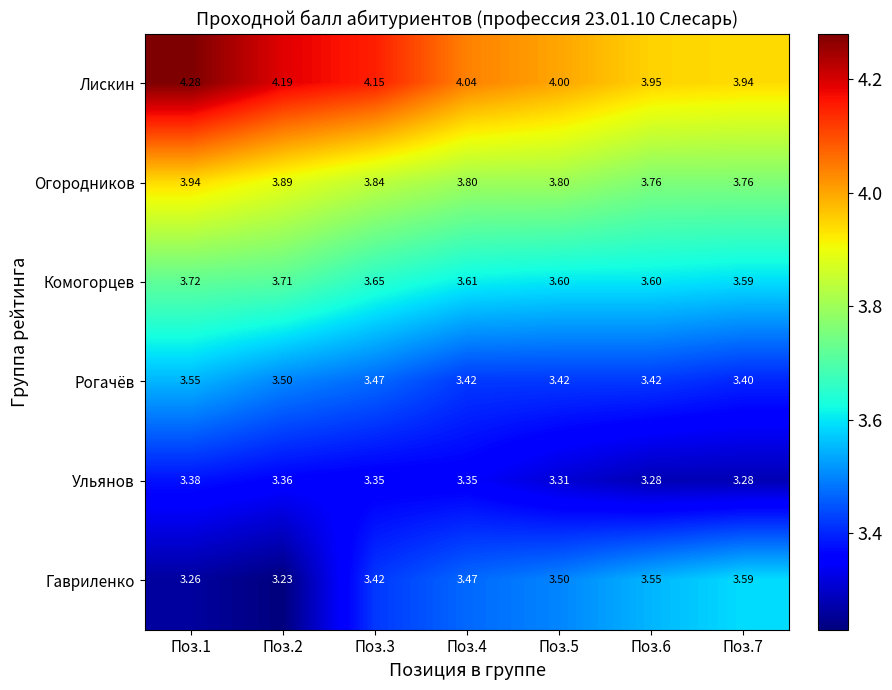

Which series has the largest range (max minus min)?

Гавриленко